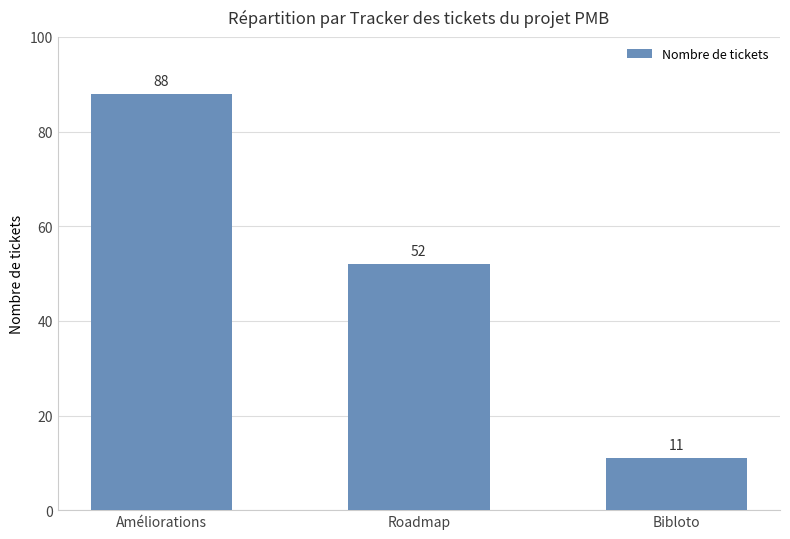

List the labels in order of value, largest first.

Améliorations, Roadmap, Bibloto